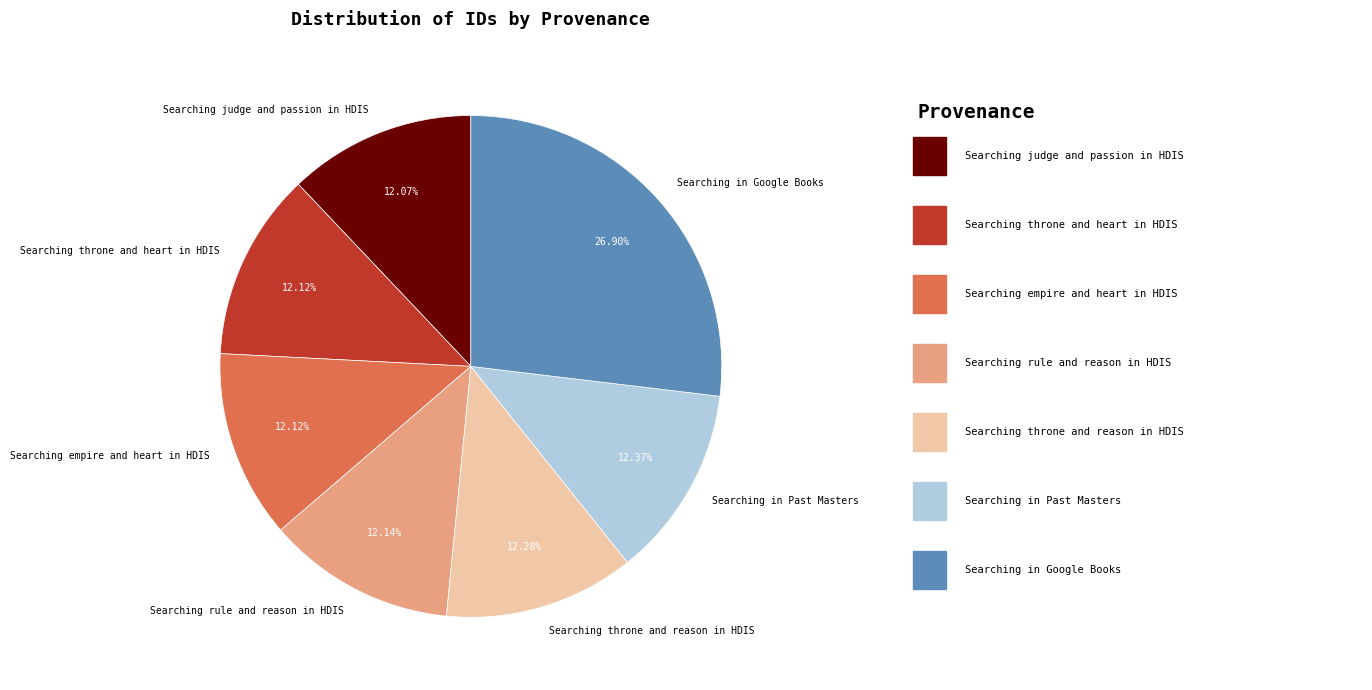

Does any single category account for the majority?

No